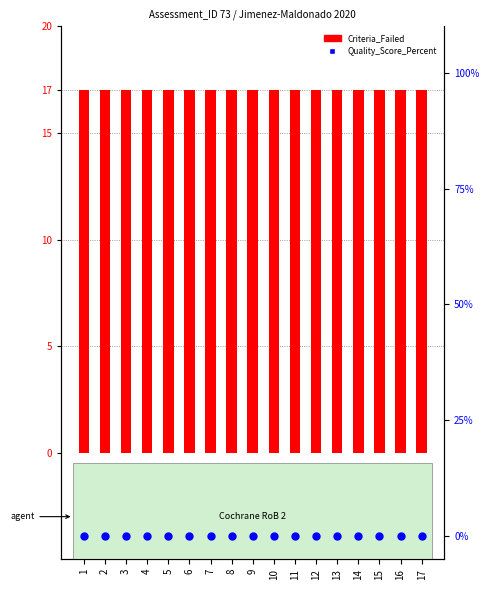

Which series contains the lowest Y value?

Quality_Score_Percent